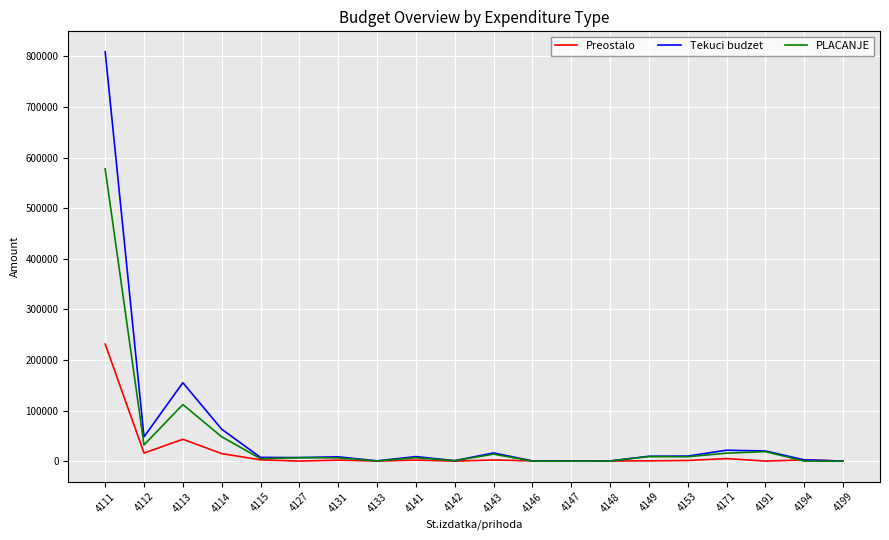

At which category is the sum across all series the highest?

4111